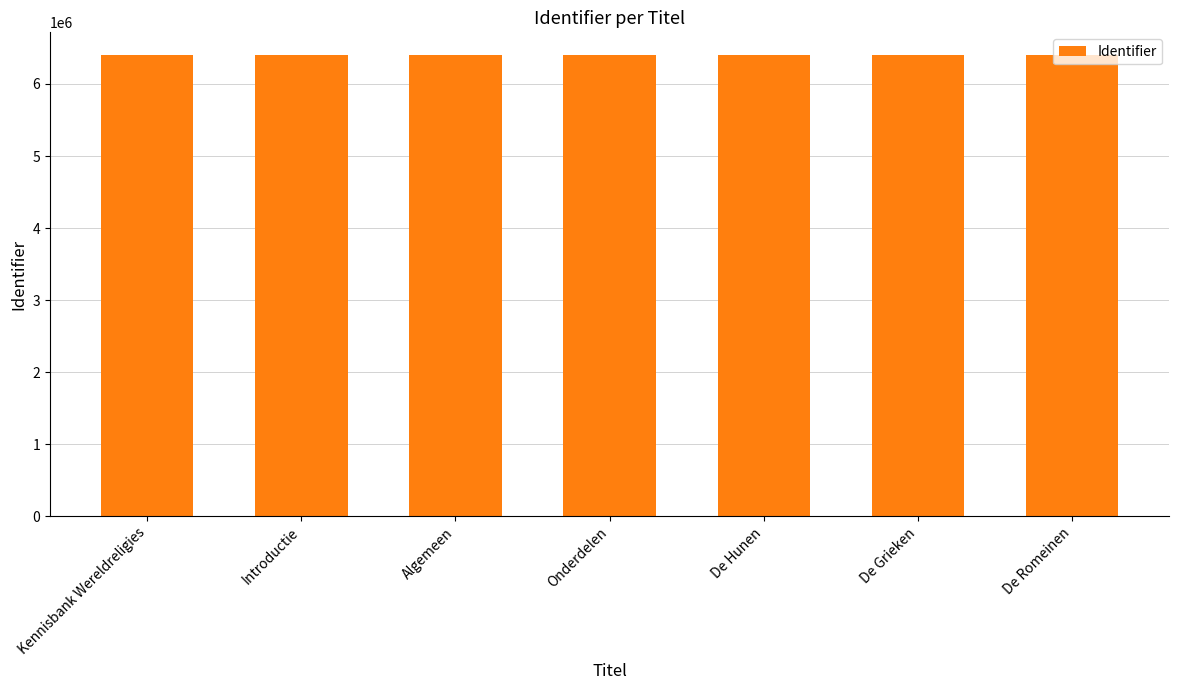

What is the smallest value displayed?

6397027